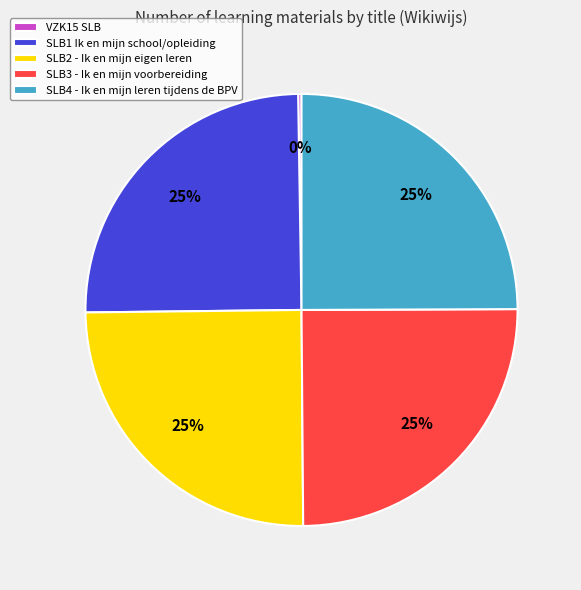

To the nearest percent, what percentage of the pie is SLB1 Ik en mijn school/opleiding?

25%